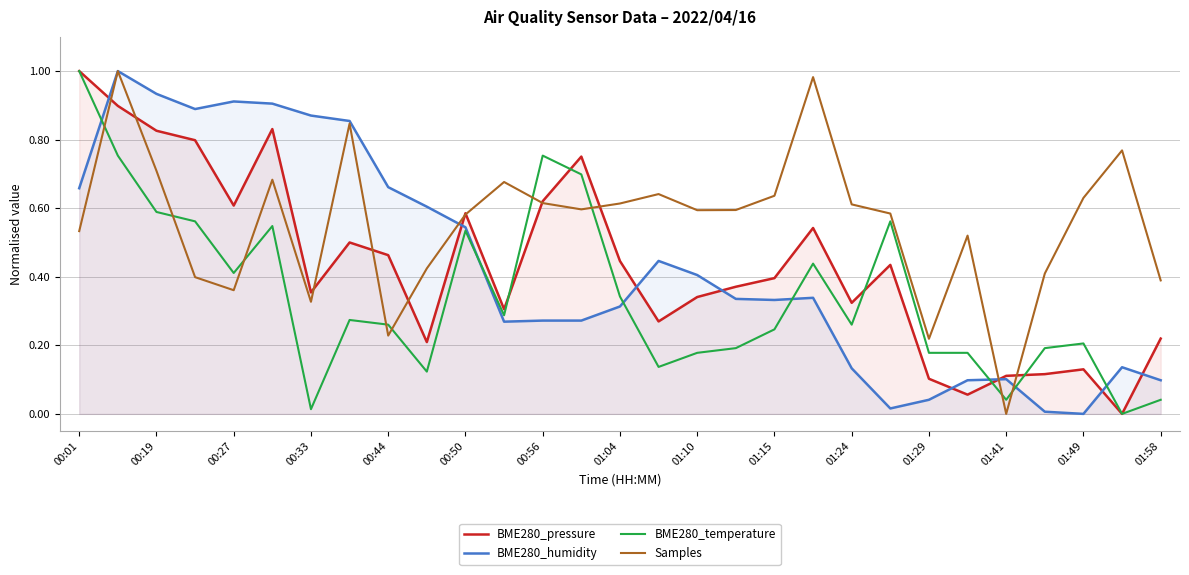

What is the highest value of the BME280_temperature series?

1.0